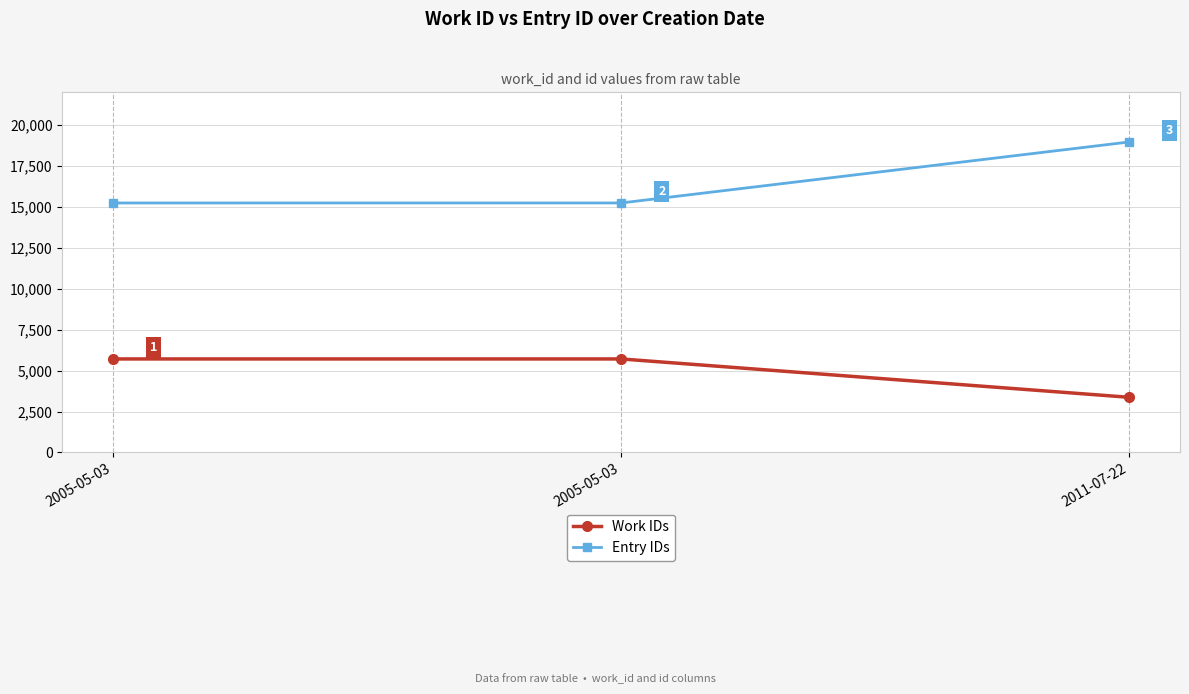

How many series are shown in this chart?

2